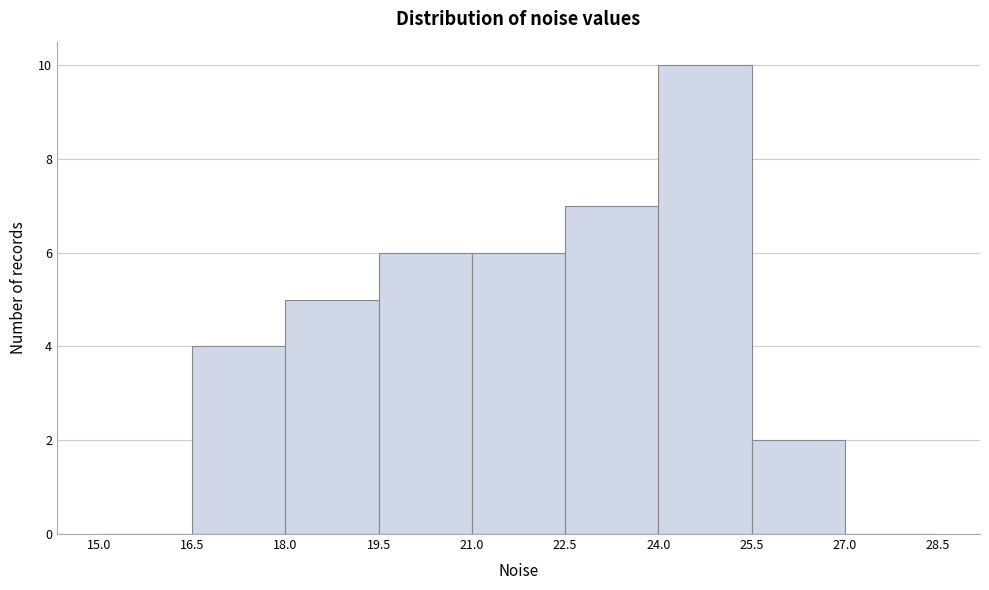

Reading left to right, transcribe this chart: for each bar, give the range it covers on the x-axis and its height. The values are not printed on the chart, so give them approximately, as read against the axis.

15.0 to 16.5: 0
16.5 to 18.0: 4
18.0 to 19.5: 5
19.5 to 21.0: 6
21.0 to 22.5: 6
22.5 to 24.0: 7
24.0 to 25.5: 10
25.5 to 27.0: 2
27.0 to 28.5: 0